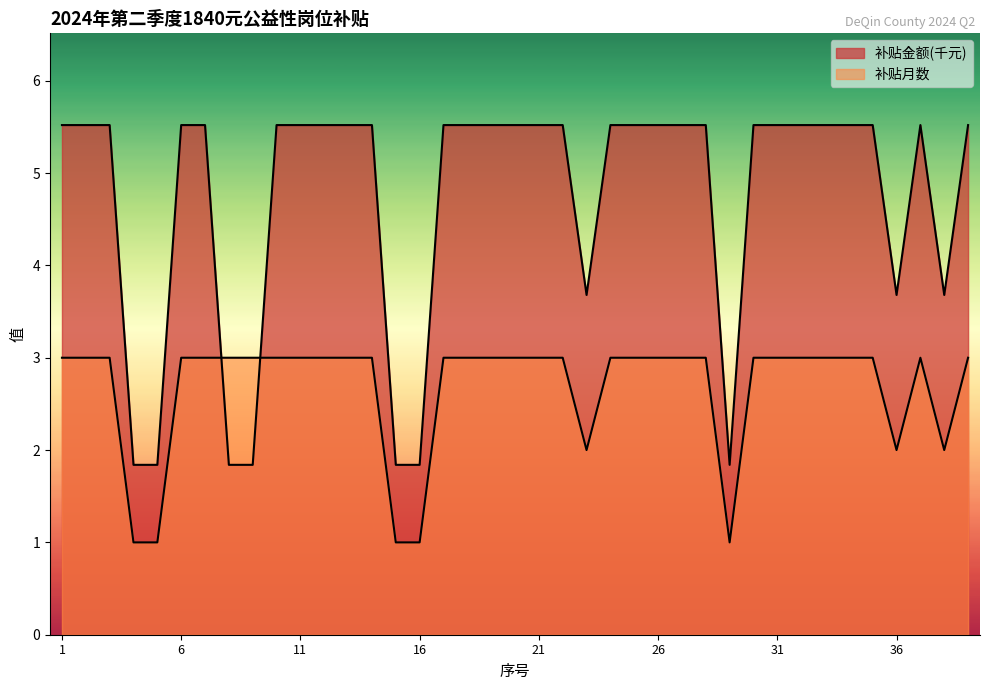

Between which two adjacent categories do 补贴金额(千元) and 月补贴金额(补贴月数分布) first intersect?

7 and 8